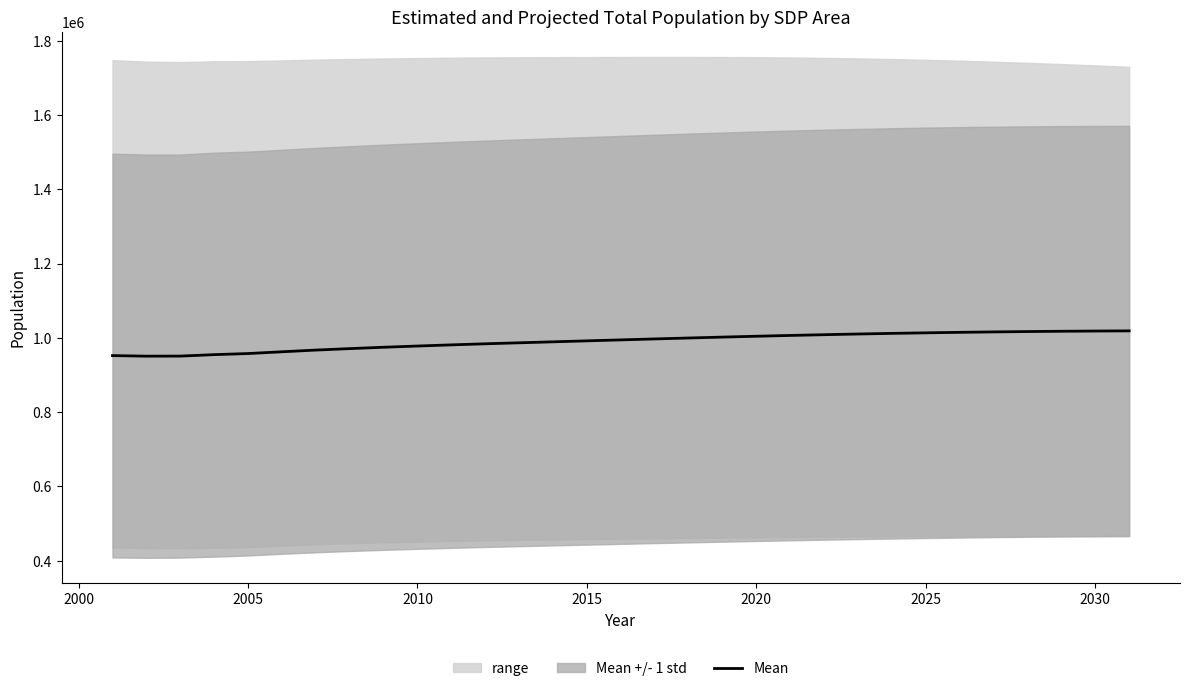

What is the sum of all values?

30697607.5